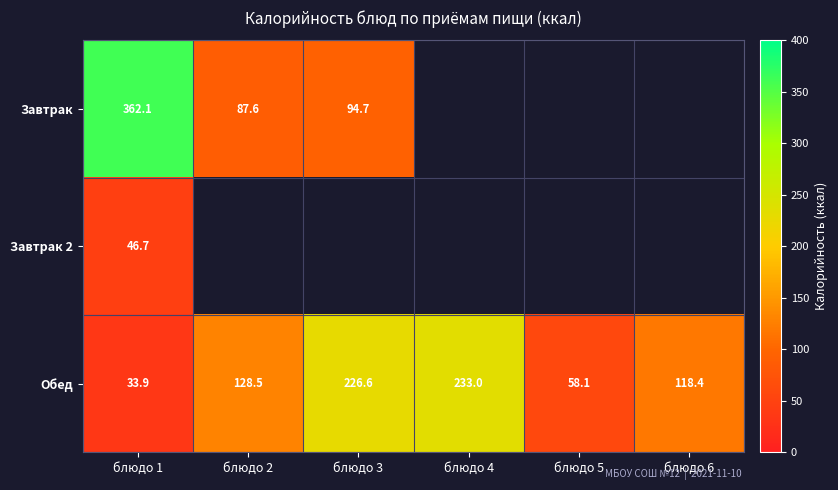

The value of Завтрак at блюдо 1 is 362.1. True or false?

True